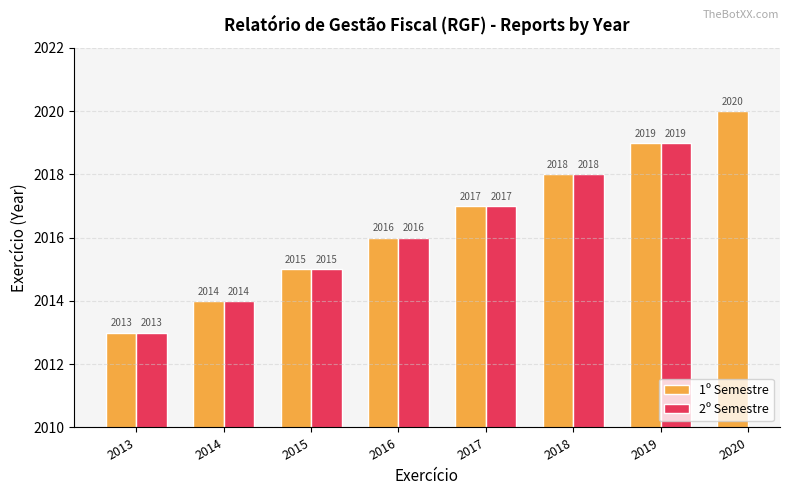

How many bars are there in each group?

2